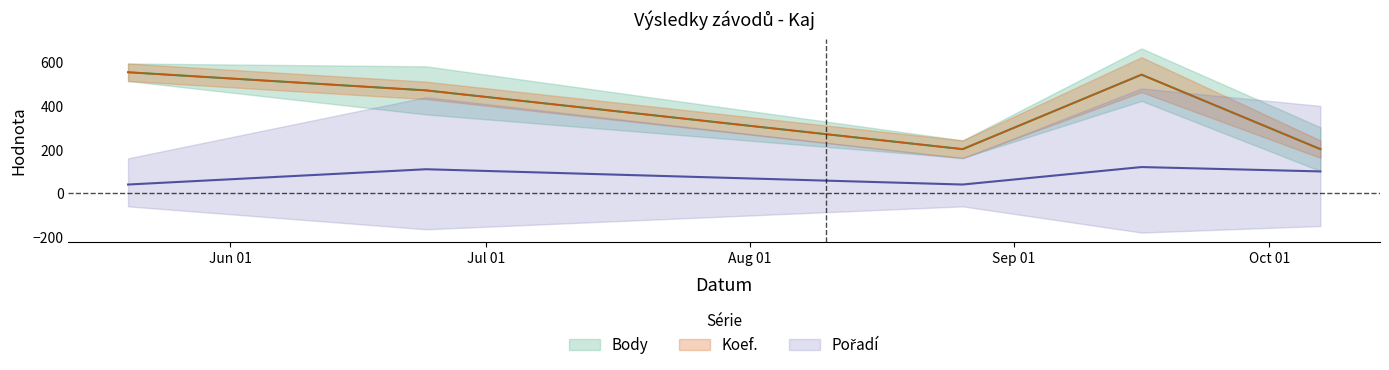

At which label is Body closest to 378?

2023-06-24